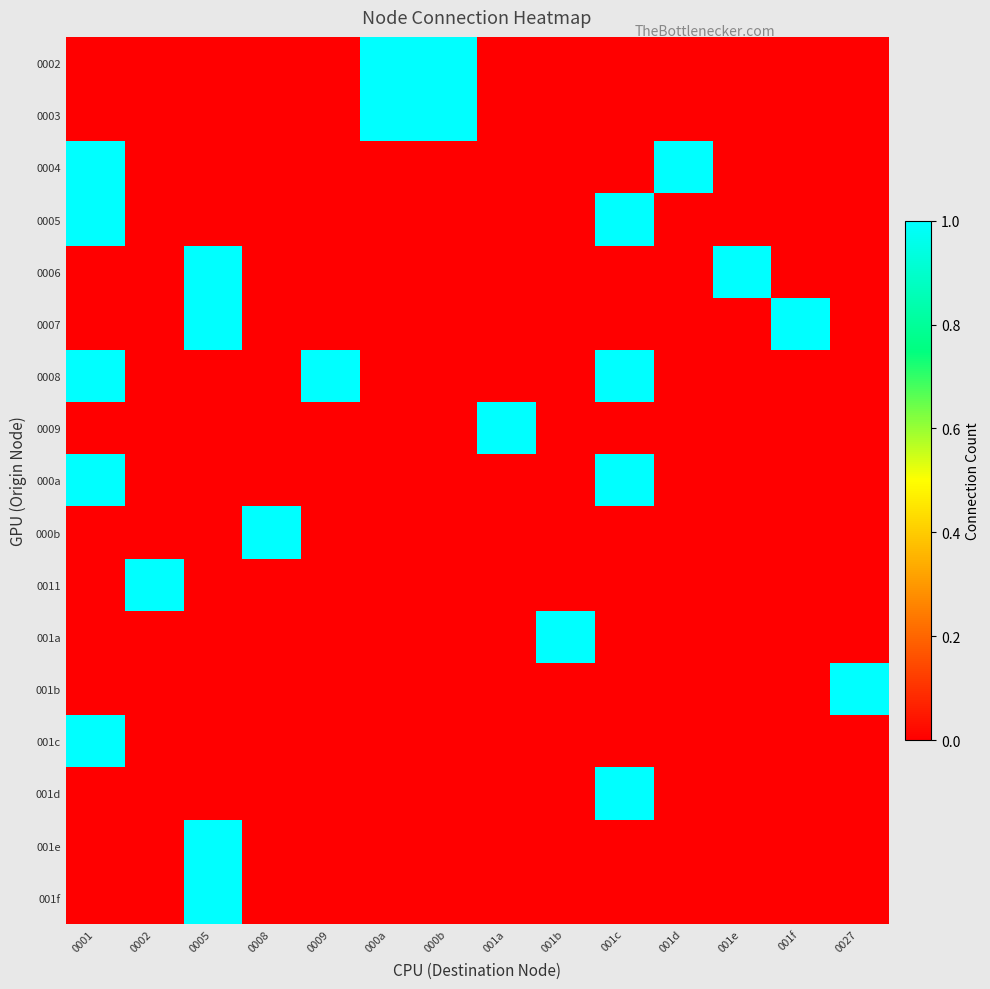

What is the total value across all series at 0009?

1